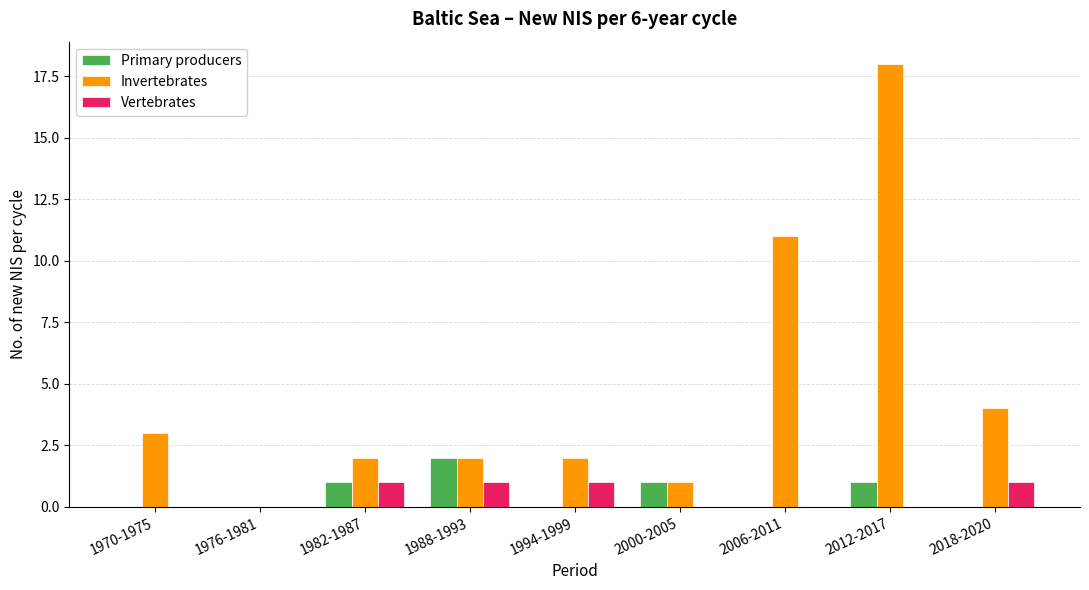

Which category has the highest value across all series?

2012-2017